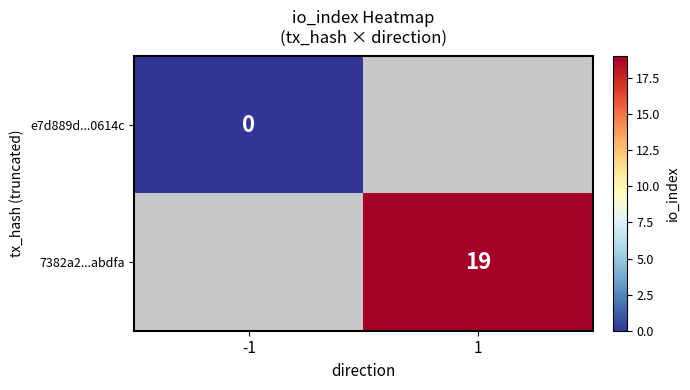

The value of 7382a2...abdfa at 1 is 19. True or false?

True